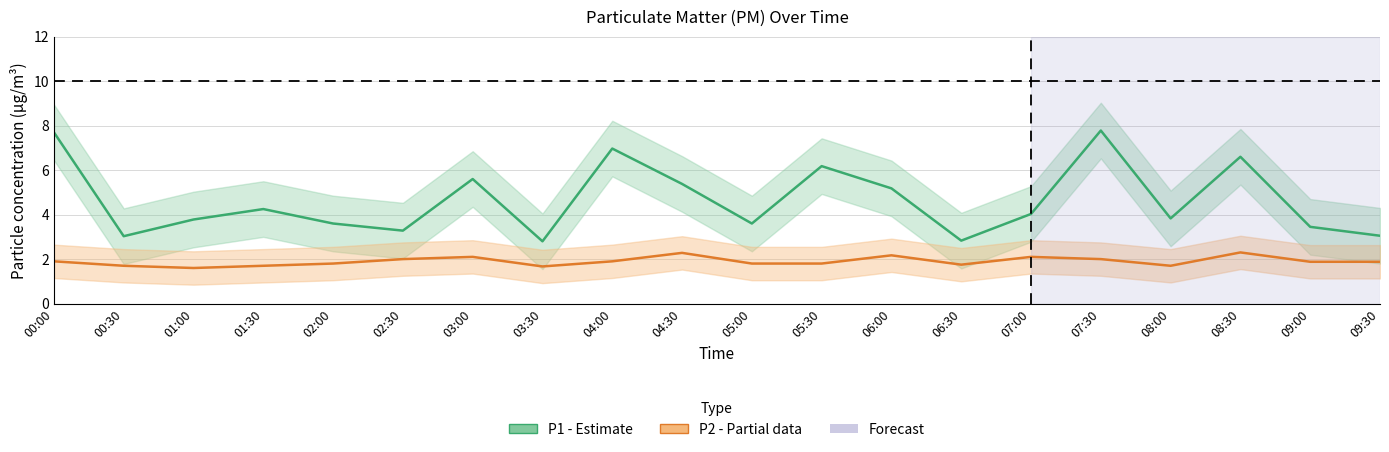

Is the value of P2 (PM2.5) at 08:30 greater than the value of P1 (PM10) at 08:00?

No